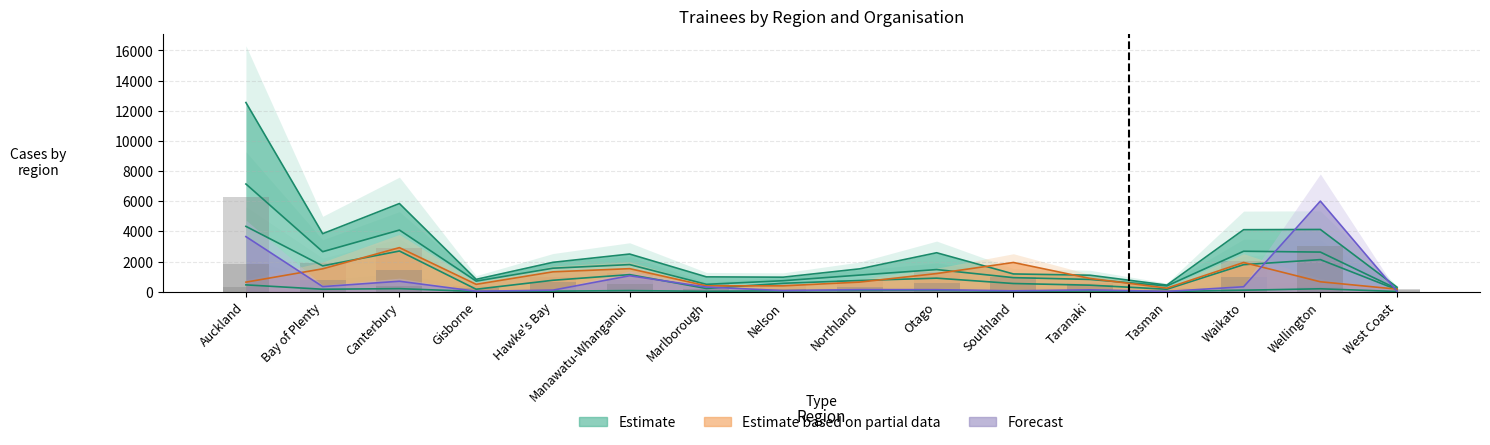

At which category does the chart reach its minimum across all series?

Tasman